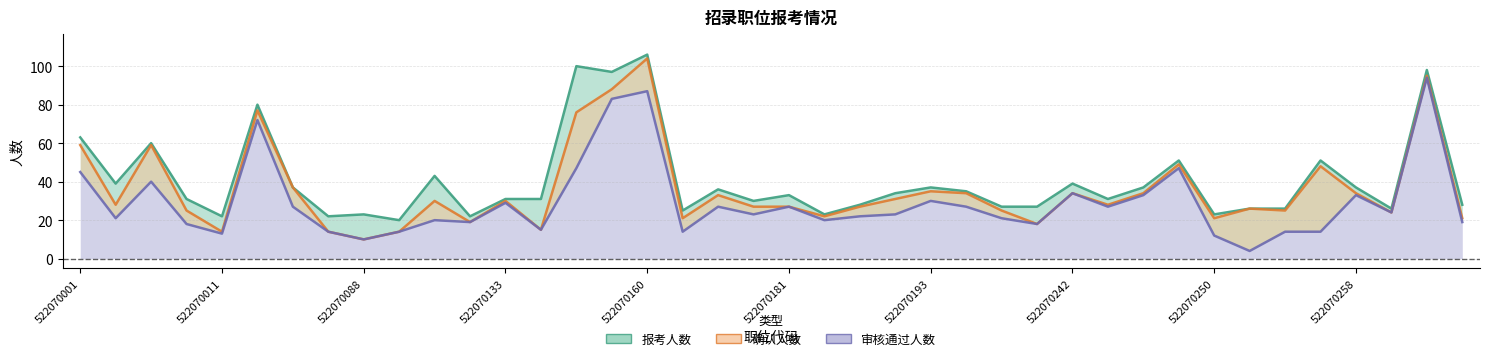

At which category does the chart reach its minimum across all series?

522070251